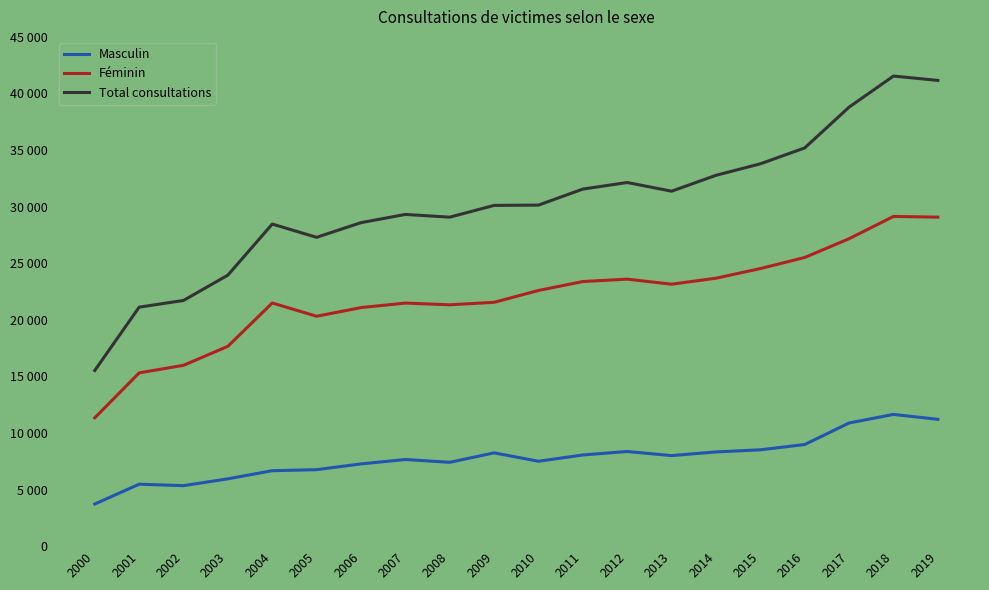

What are all the series names shown in the legend?

Masculin, Féminin, Total consultations